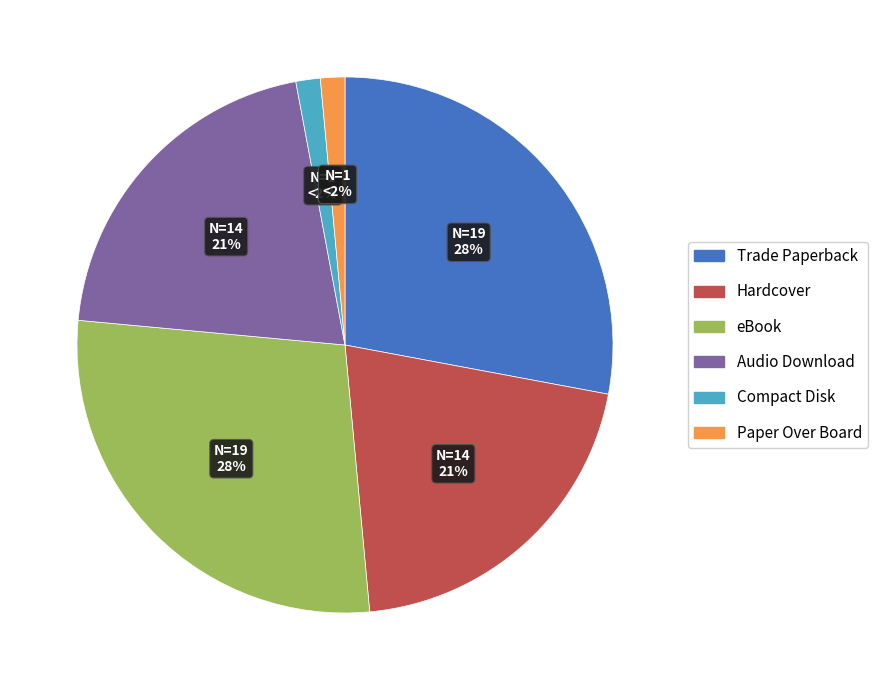

Count the number of slices in the pie.

6